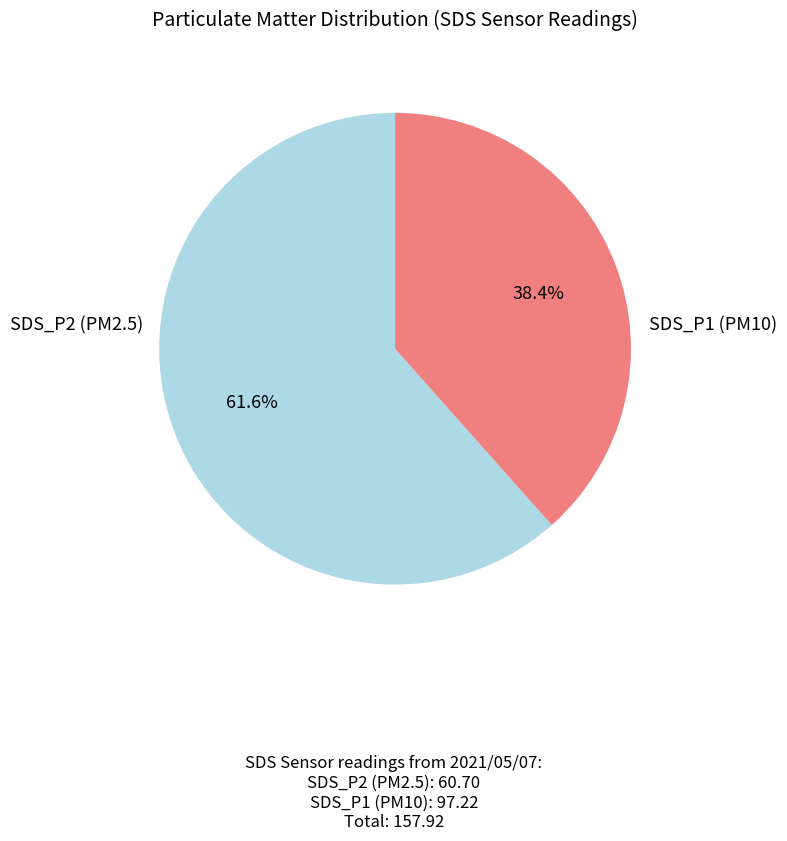

Is there a majority slice in this chart?

Yes